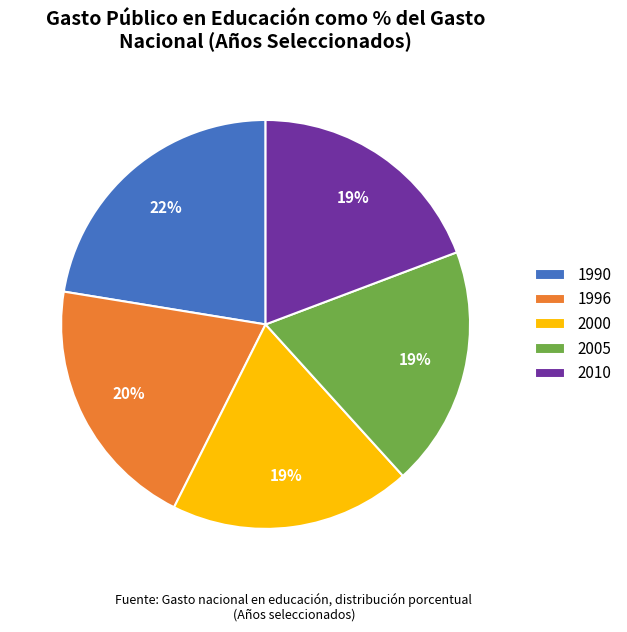

Combined, do 2005 and 2010 account for over 50%?

No